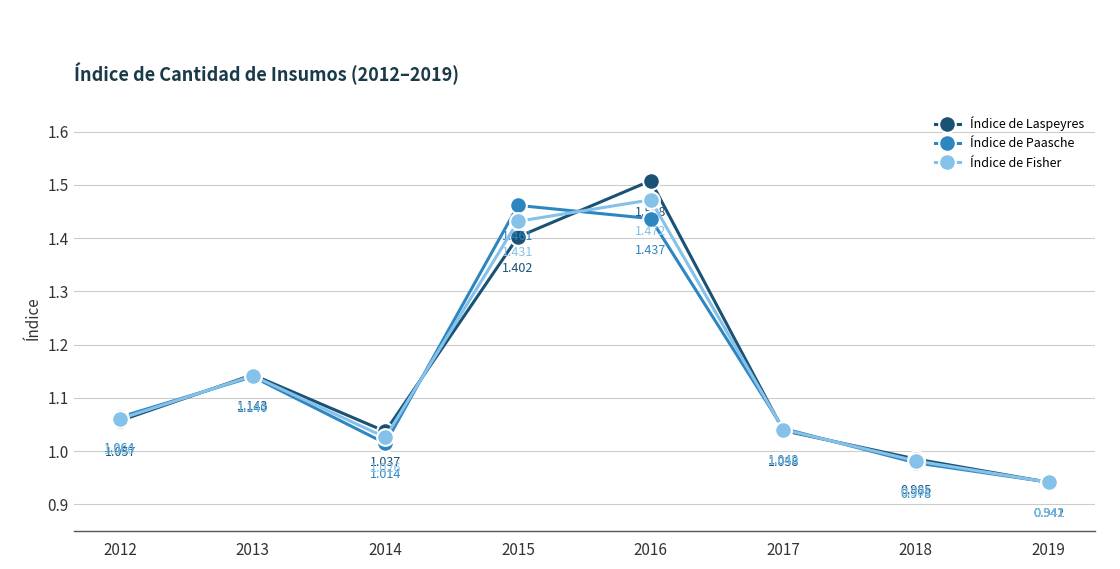

The Índice de Paasche series shows 2.0 at 2013. True or false?

False